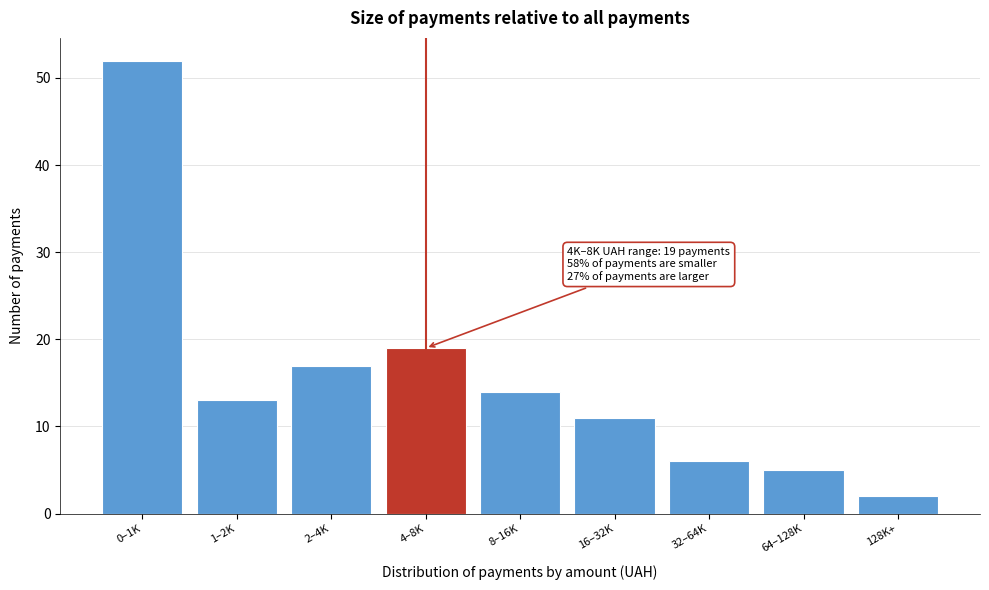

Reading left to right, what are all the values shown in this chart?

0–1K=52	1–2K=13	2–4K=17	4–8K=19	8–16K=14	16–32K=11	32–64K=6	64–128K=5	128K+=2